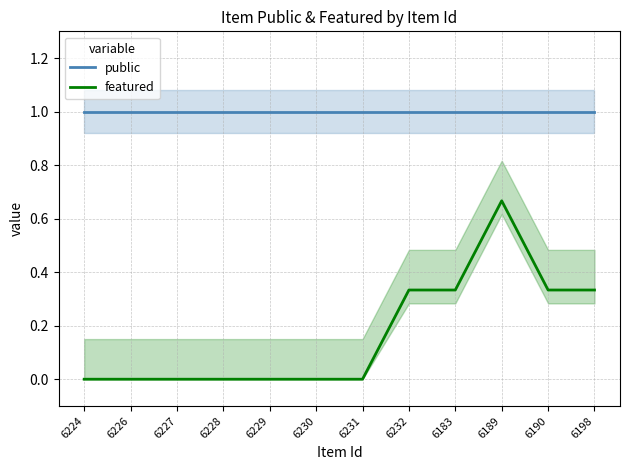

What is the label of the 4th point from the right?

6183